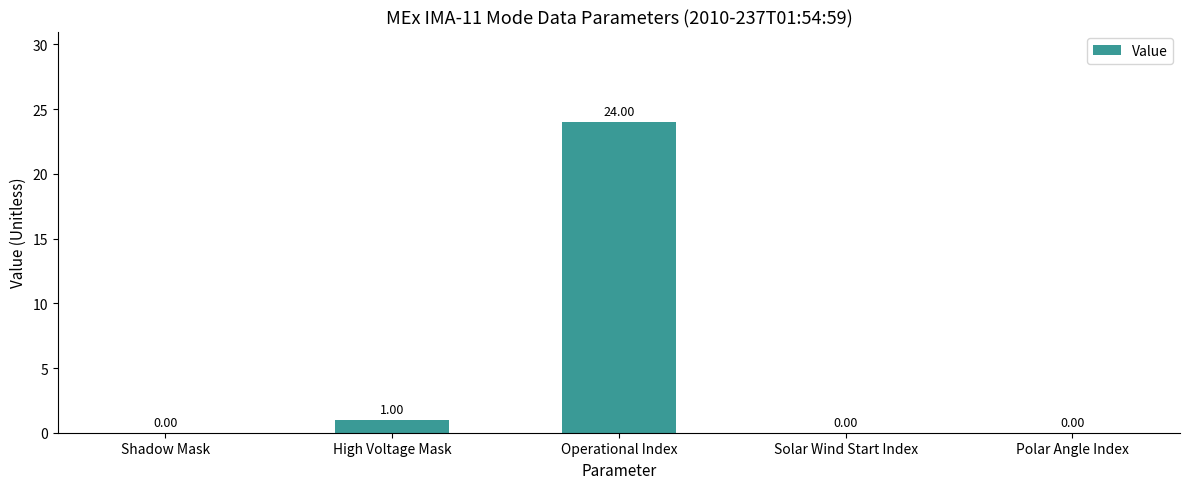

What is the sum of all values?

25